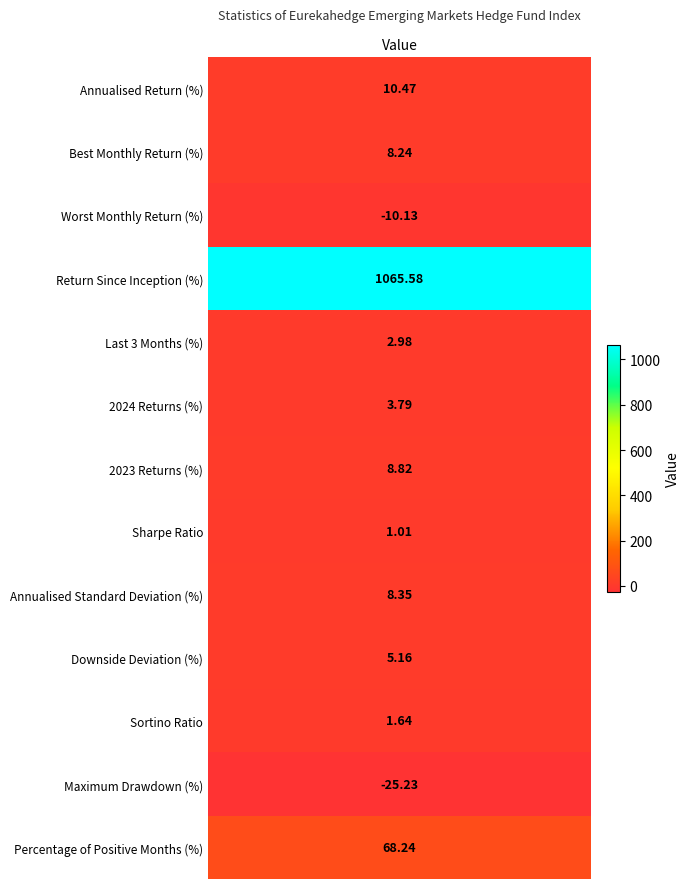

Where does the data first go above 5?

Annualised Return (%)